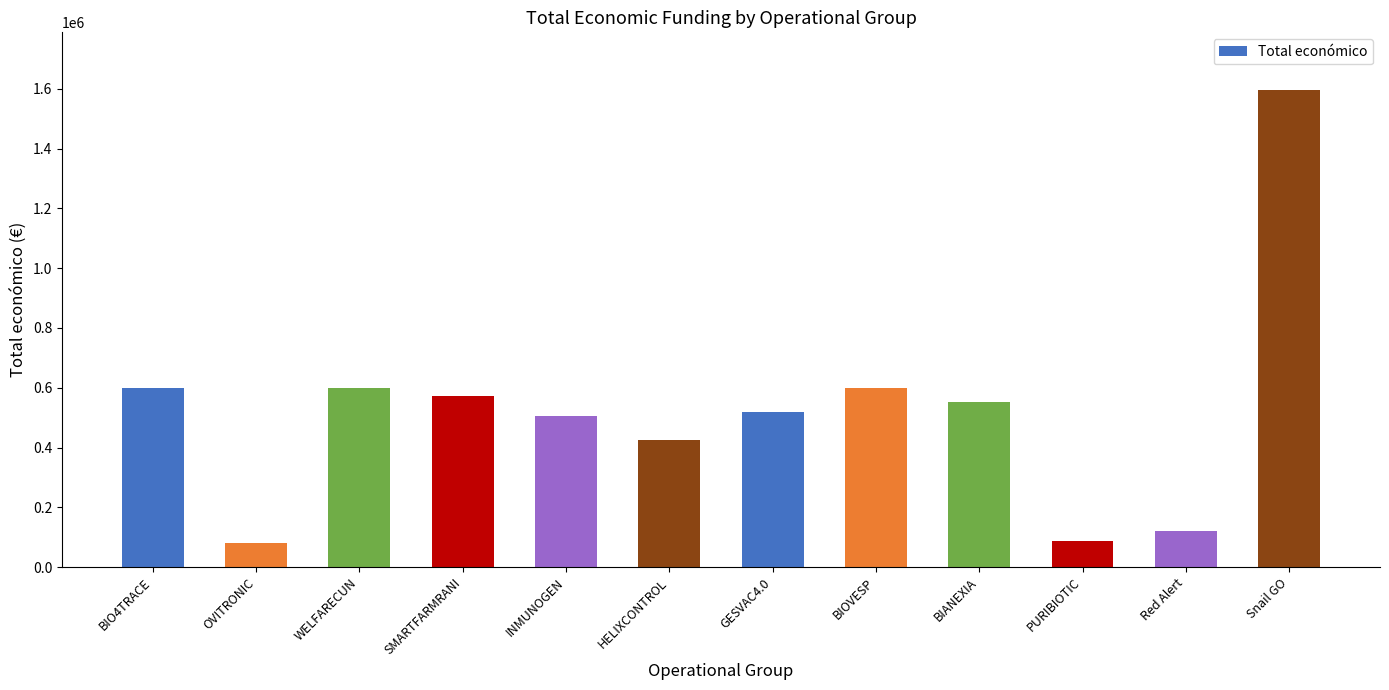

How many categories are shown in the chart?

12